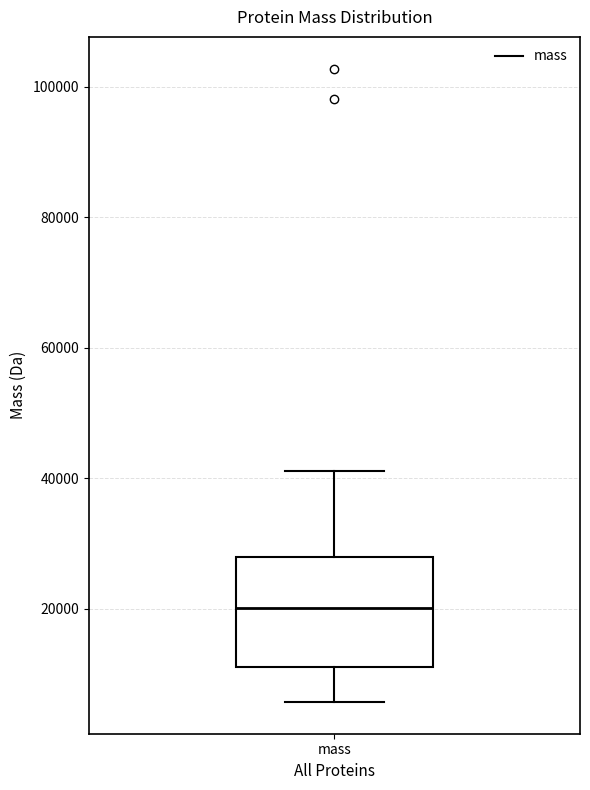

Where does the upper whisker of the box for mass end on the y-axis? The values are not printed on the chart, so give them approximately, as read against the axis.

42000